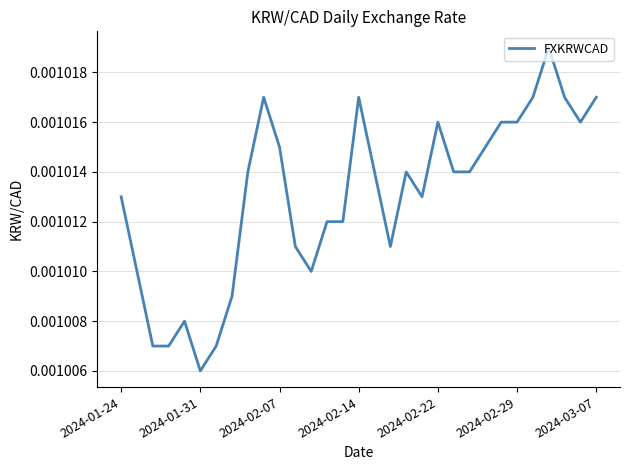

Where is the data nearest to the value 0?

2024-01-31